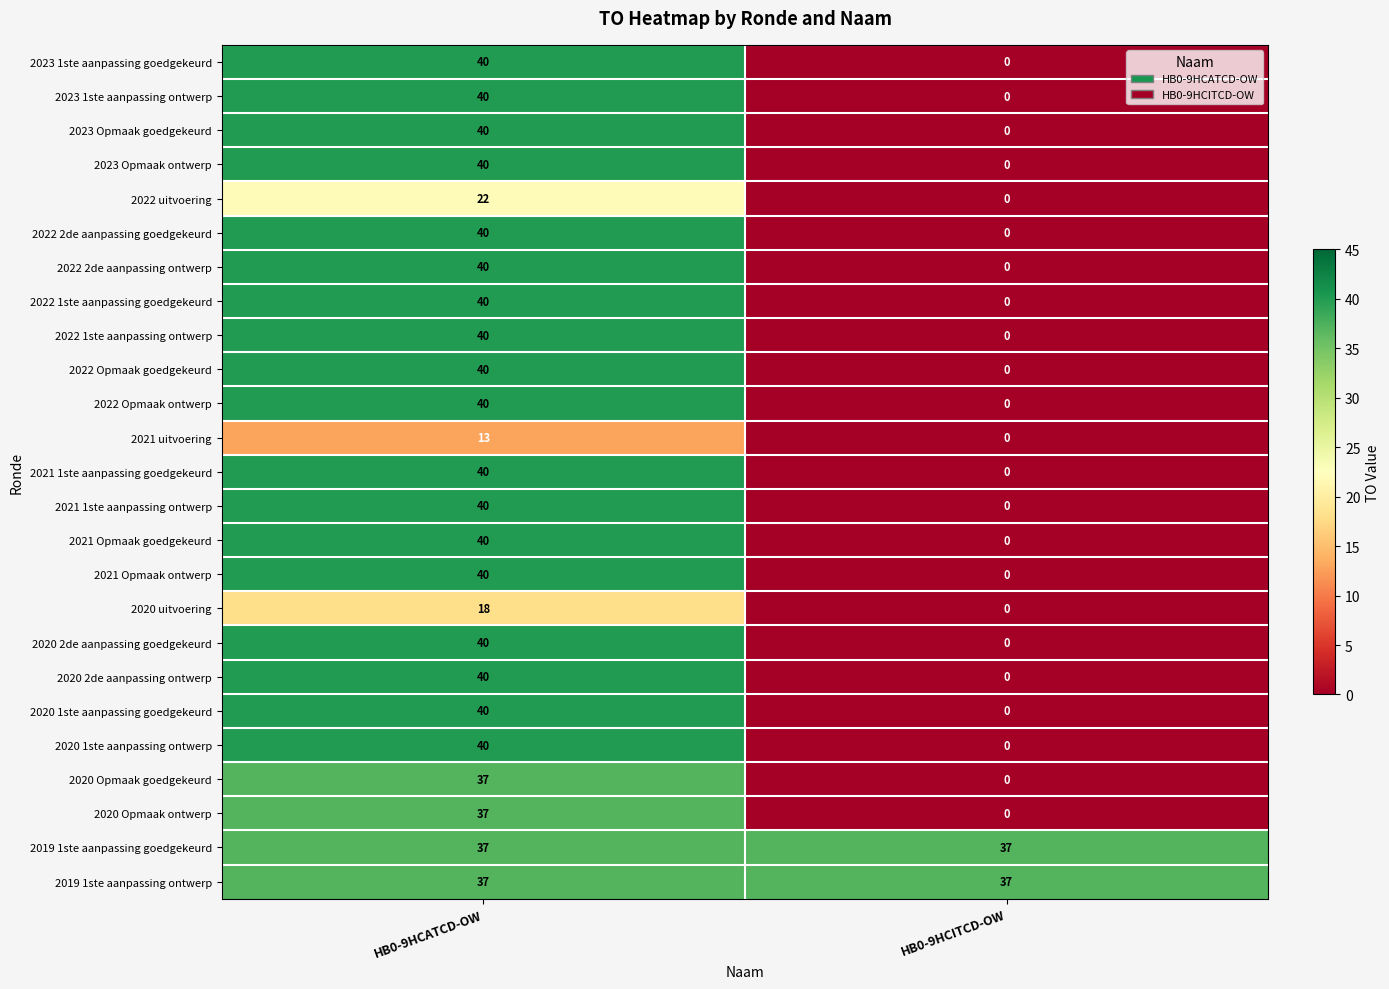

List the labels in order of 2020 1ste aanpassing ontwerp value, largest first.

HB0-9HCATCD-OW, HB0-9HCITCD-OW